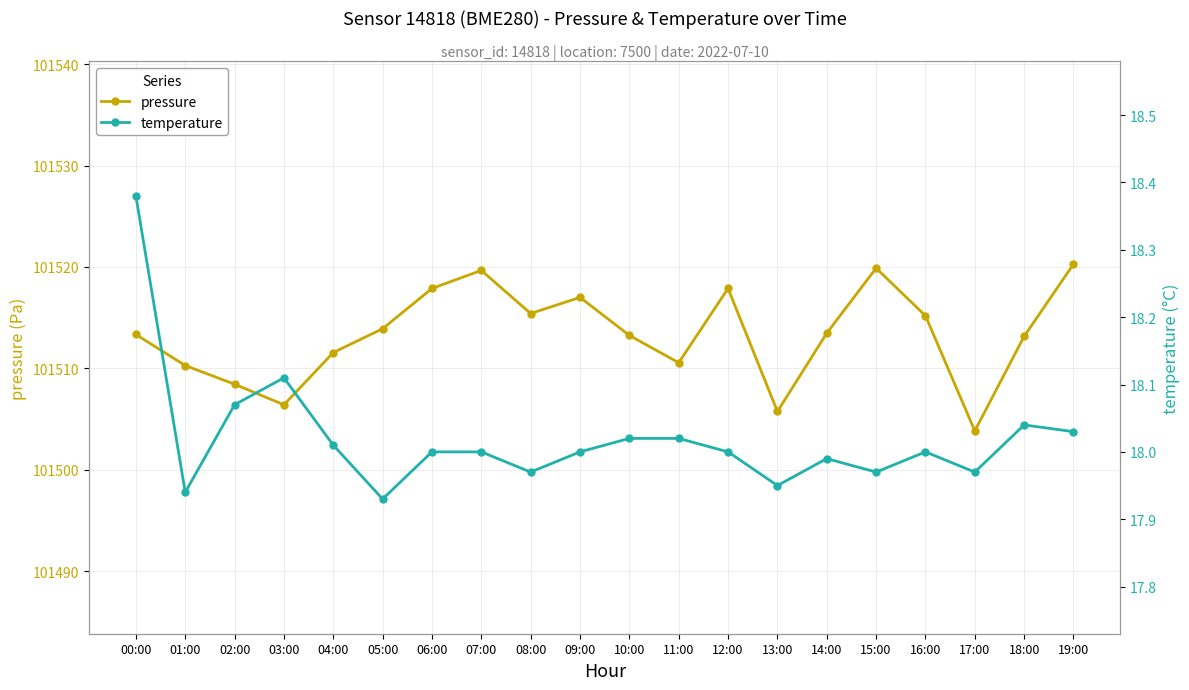

Which series changed the most between 05:00 and 18:00?

pressure